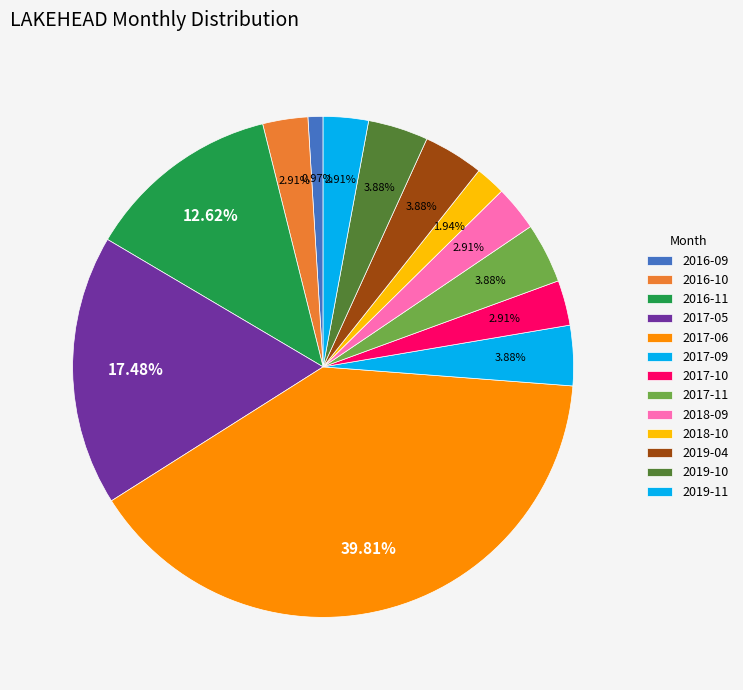

Is 2017-06 the majority of the pie?

No